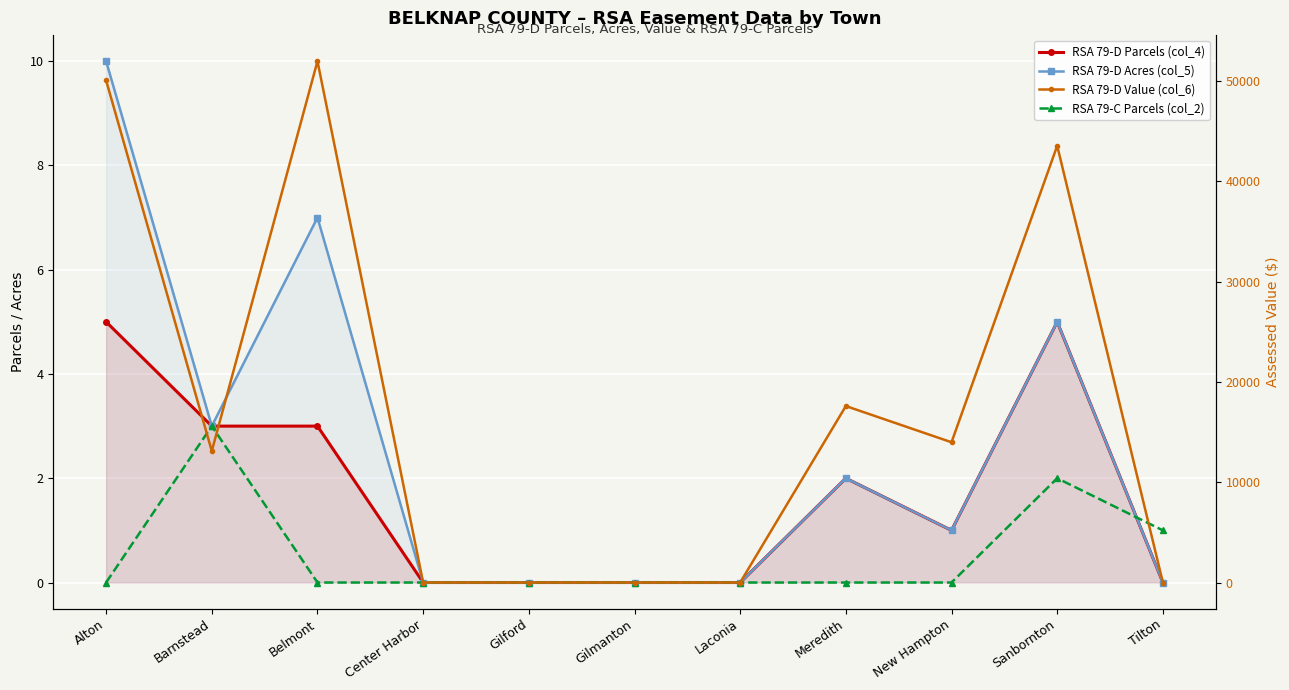

What position from the right is Center Harbor?

8